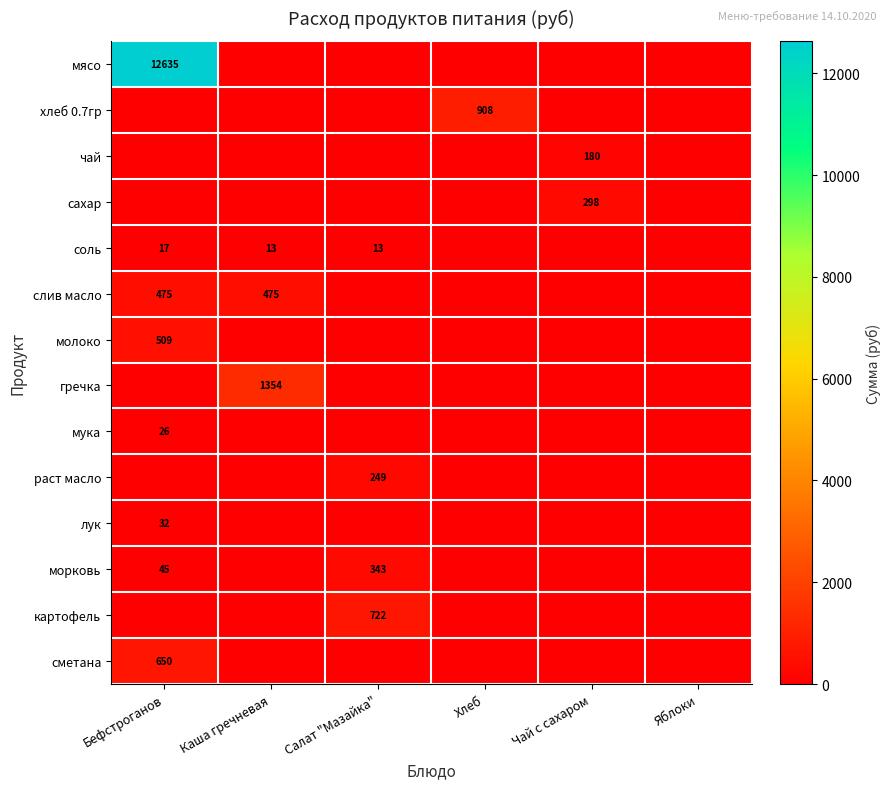

The value of слив масло at Хлеб is 0.0. True or false?

True